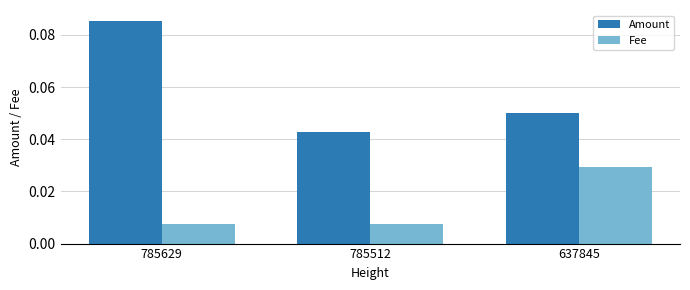

Is it true that Amount equals 0.0 at 785629?

False